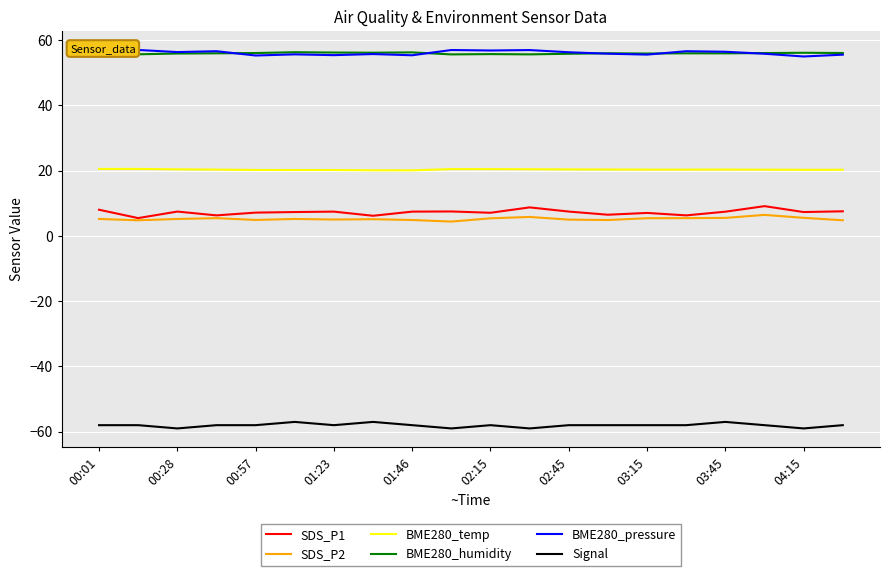

What is the sum of all BME280_pressure values?

1122.0